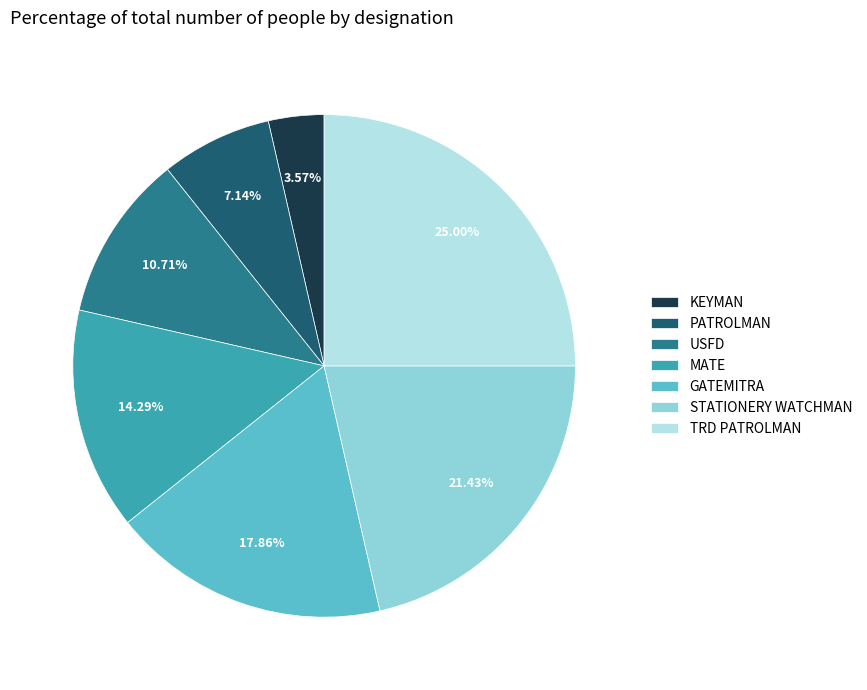

To the nearest percent, what is the difference between the largest and smallest slice percentages?

21%